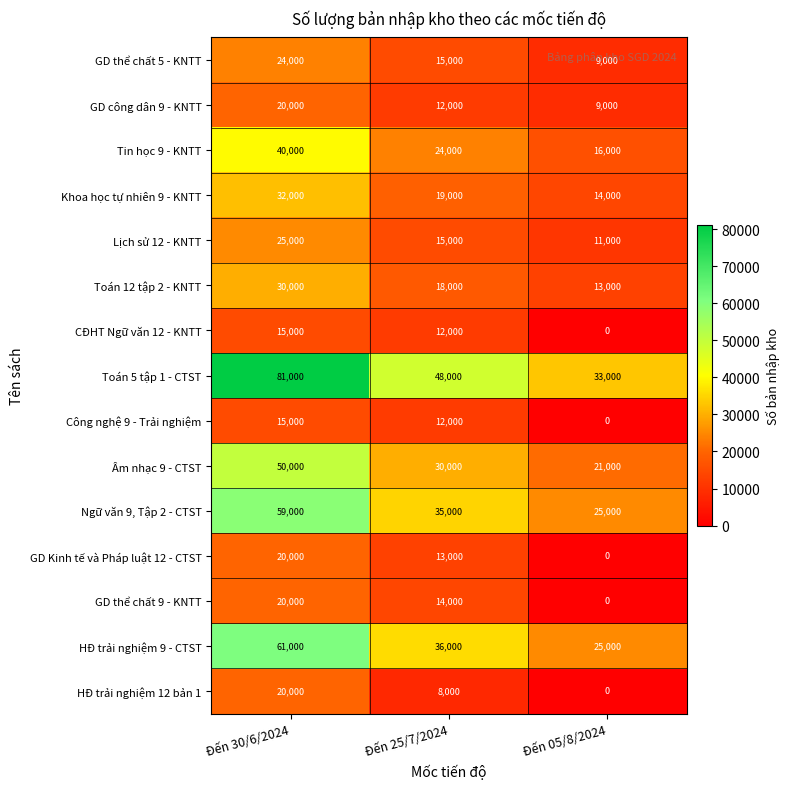

Which label corresponds to the smallest value in the chart?

Đến 05/8/2024